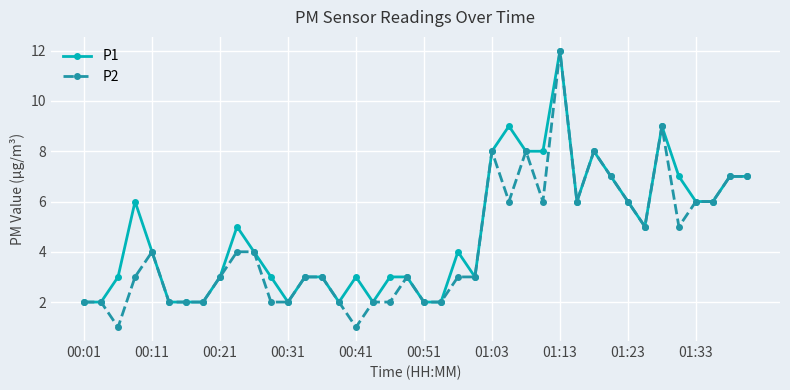

How many P1 values are between 3 and 7?

23